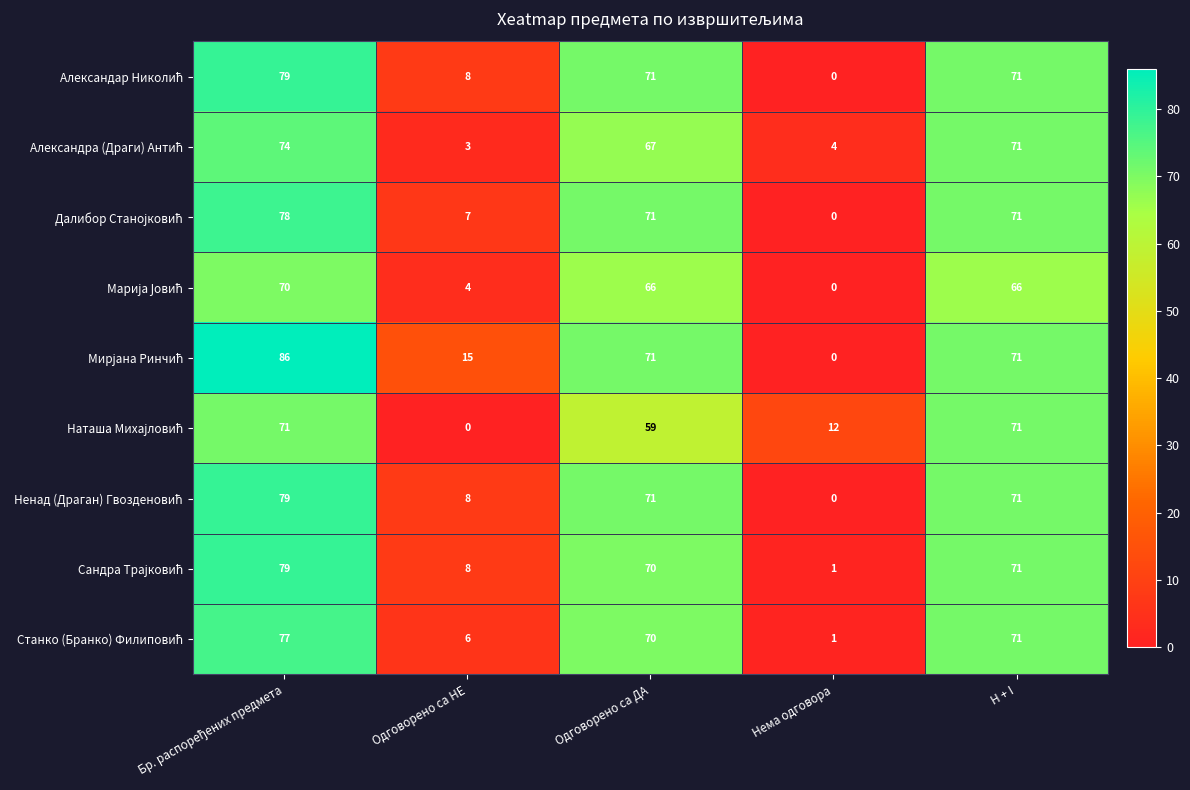

At how many categories does at least one series exceed 25?

3